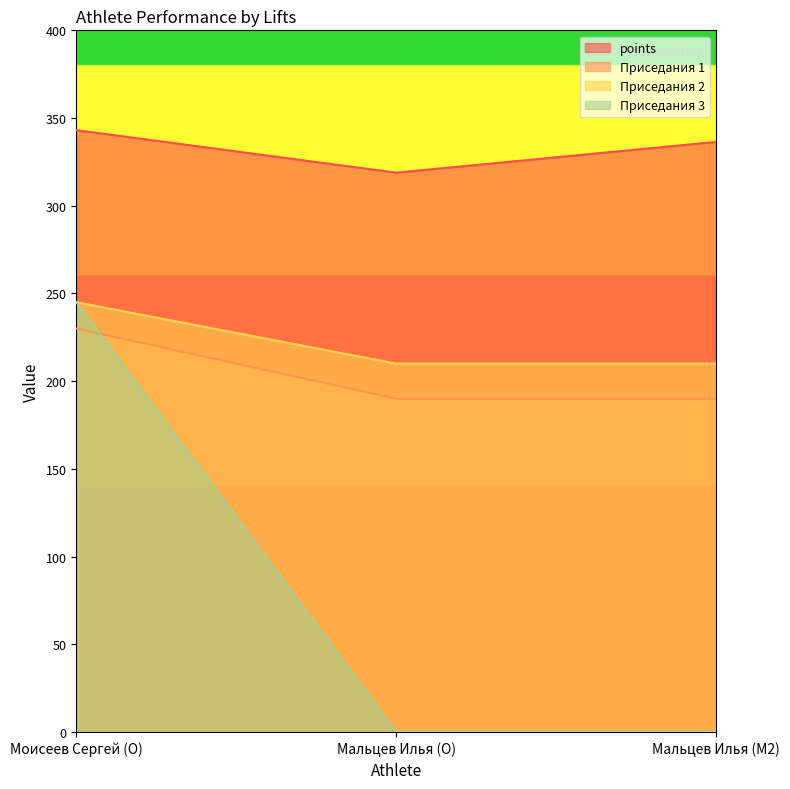

Which series has the largest total across all categories?

points